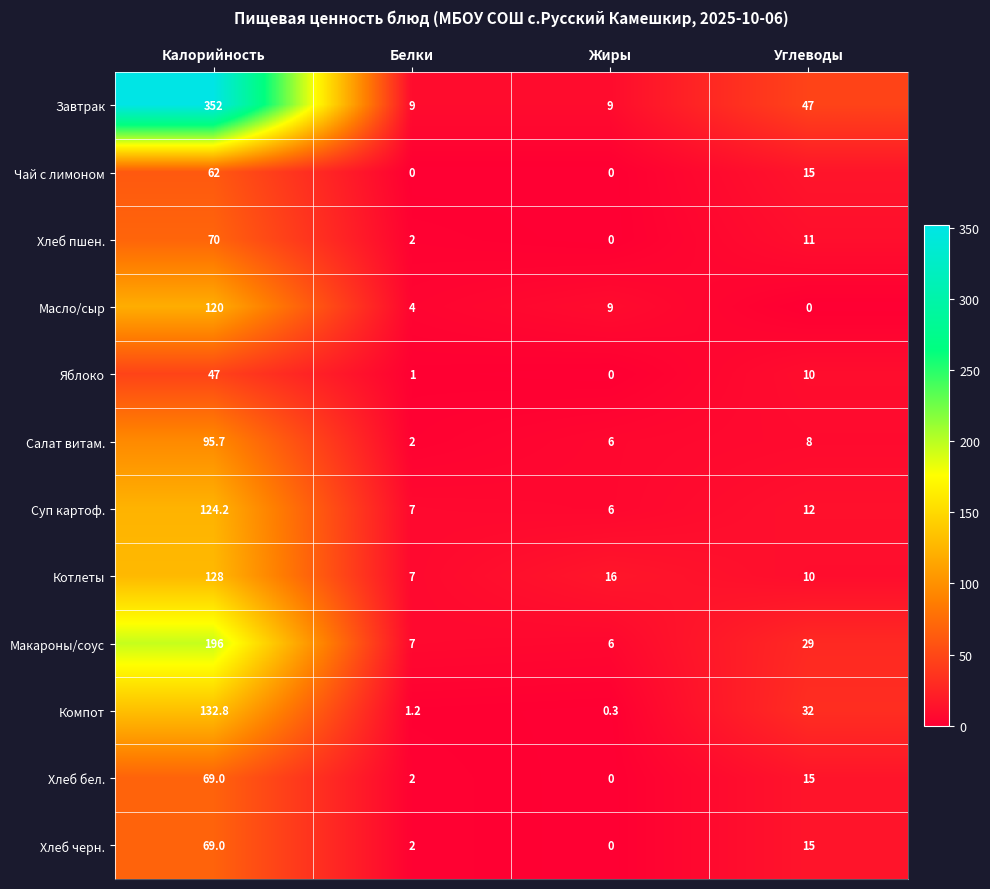

Is it true that Салат витам. equals 8.0 at Углеводы?

True